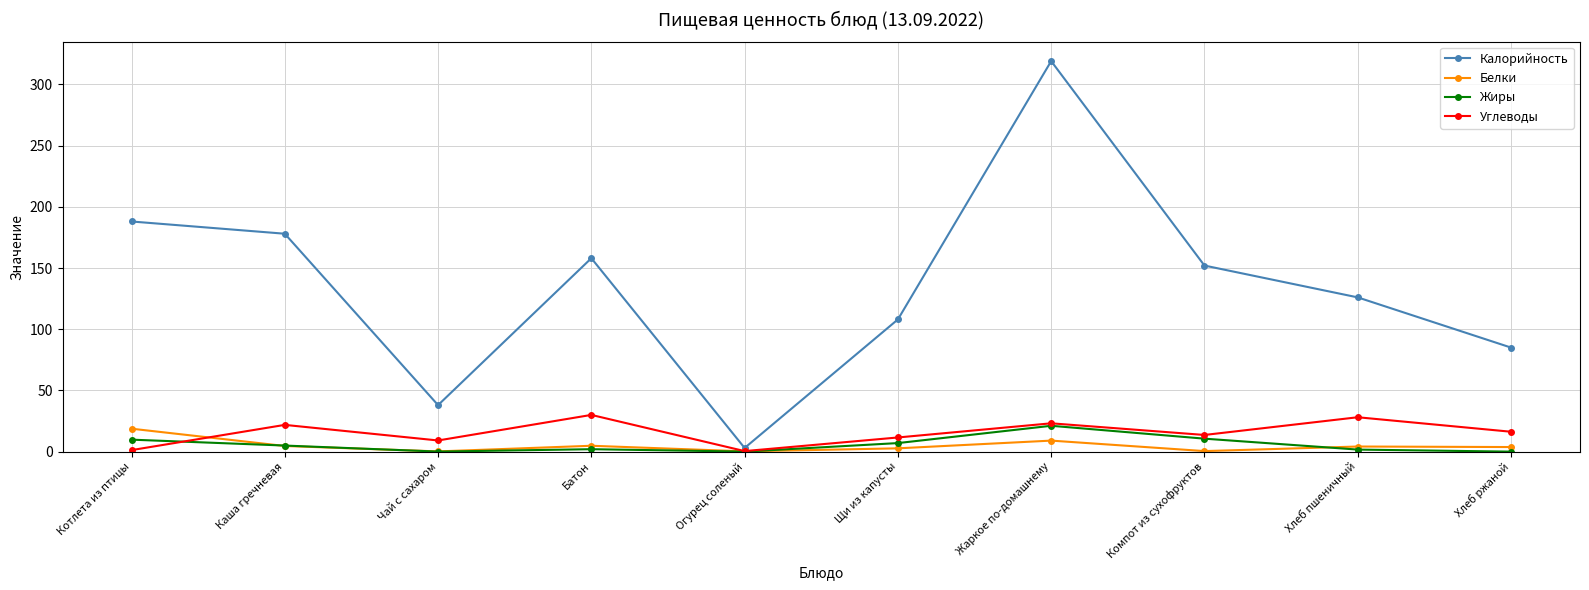

True or false: Углеводы has more than 2 points higher than both neighbors.

True